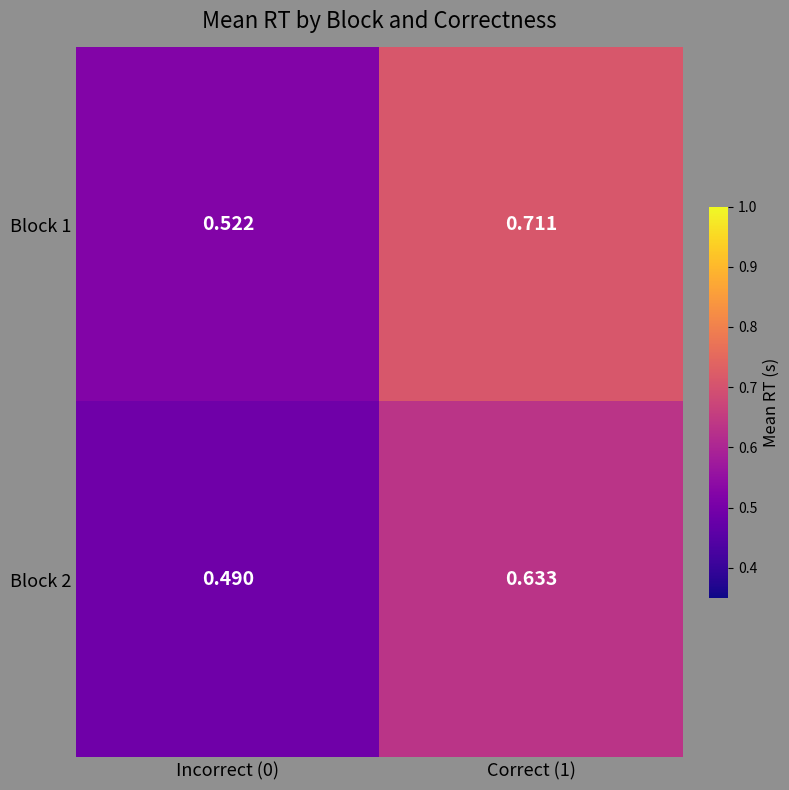

At which category is the sum across all series the highest?

Correct (1)